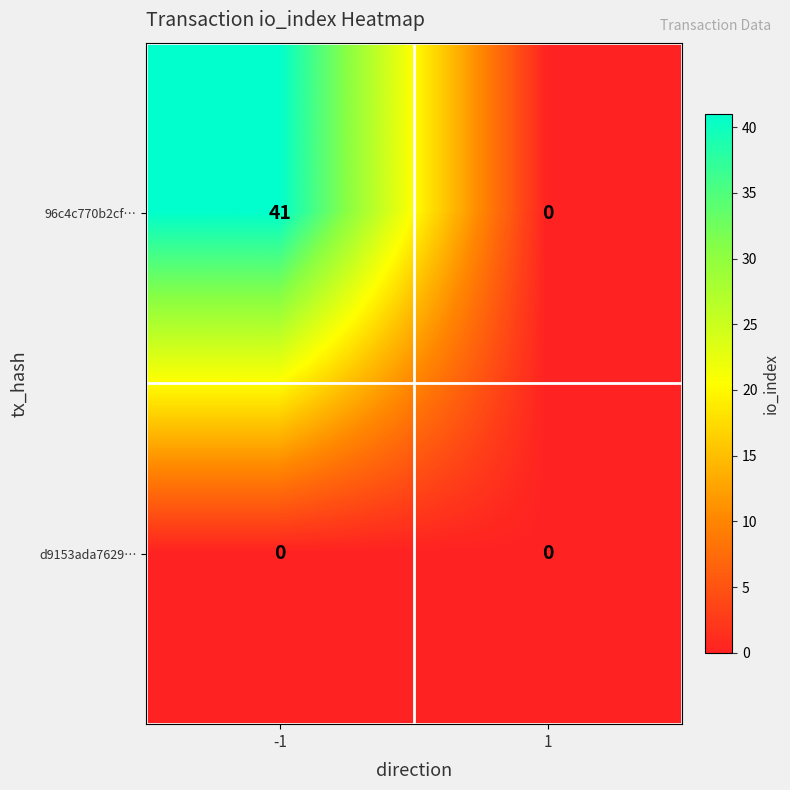

What is the sum of all 96c4c770b2cf… values?

41